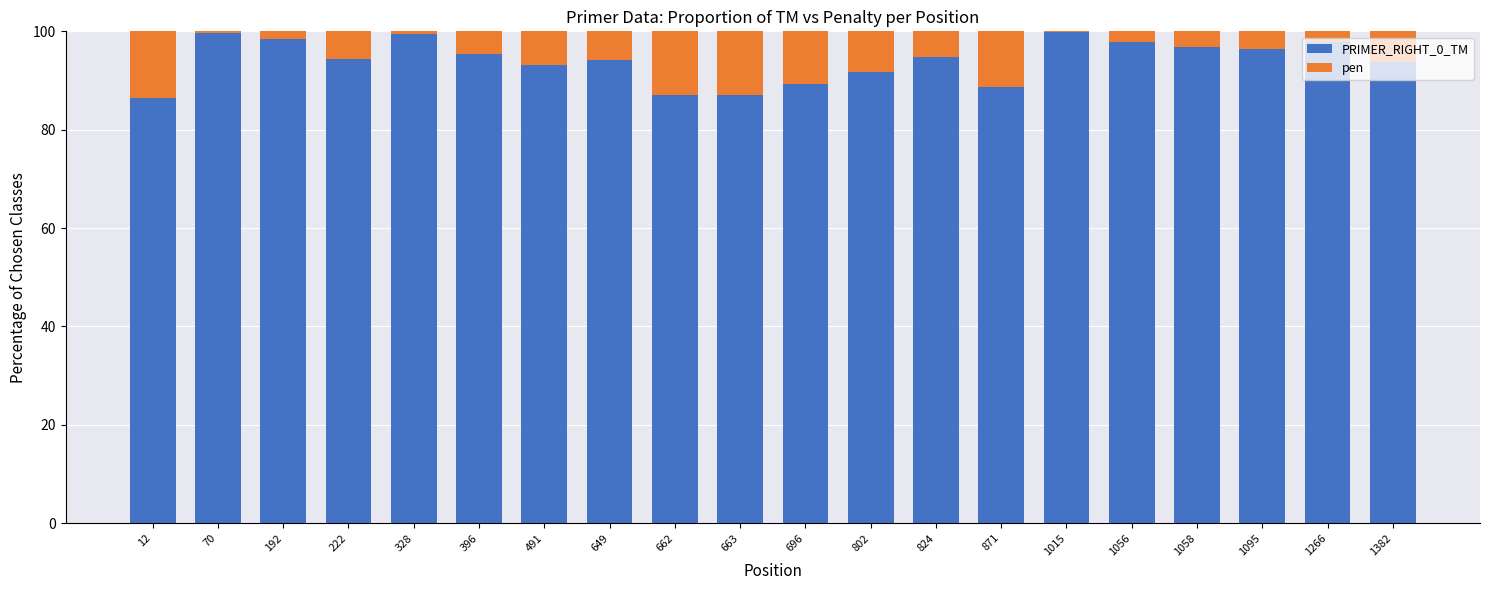

What are all the series names shown in the legend?

PRIMER_RIGHT_0_TM, pen